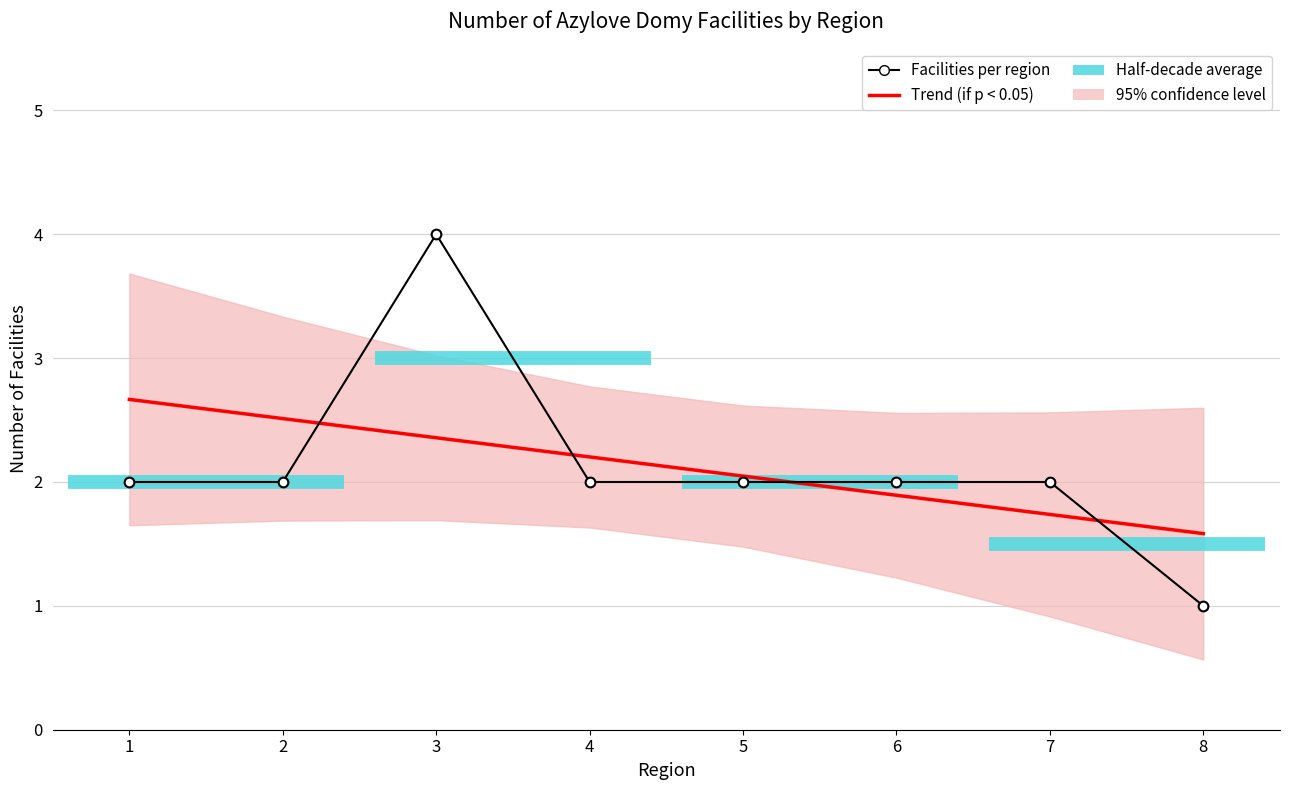

List the series in order of their overall mean, highest first.

Trend (if p < 0.05), Facilities per region